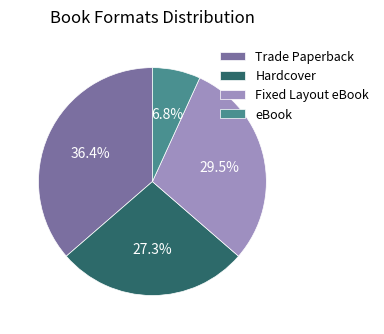

How many slices are in this pie chart?

4